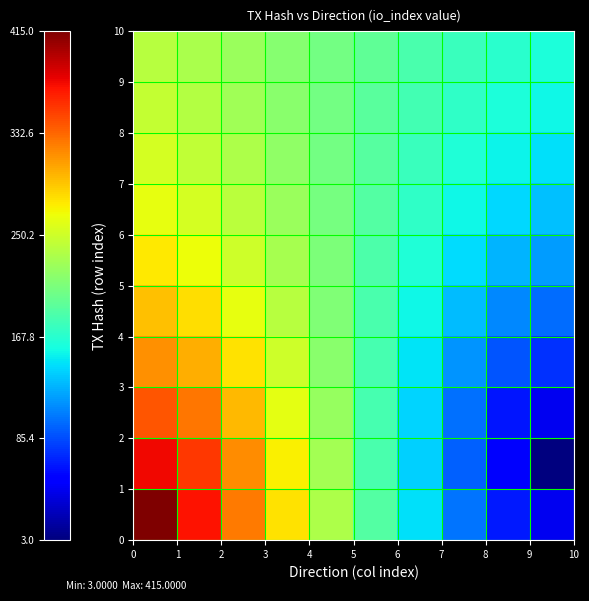

Count the number of data series in this chart.

10